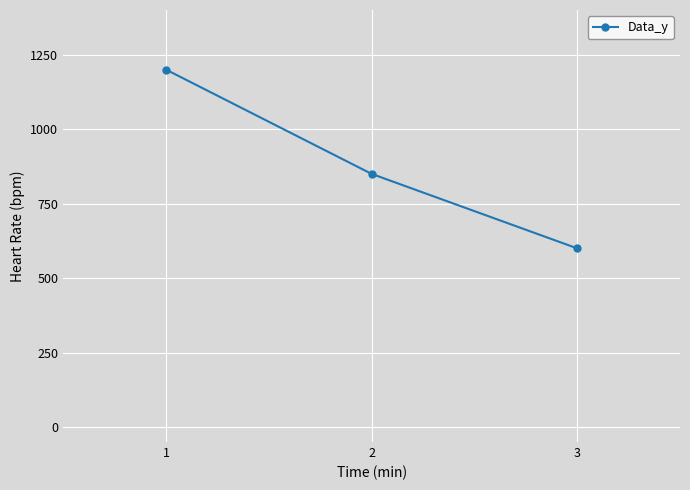

Reading left to right, extract all data points from this chart.

1200	850	600